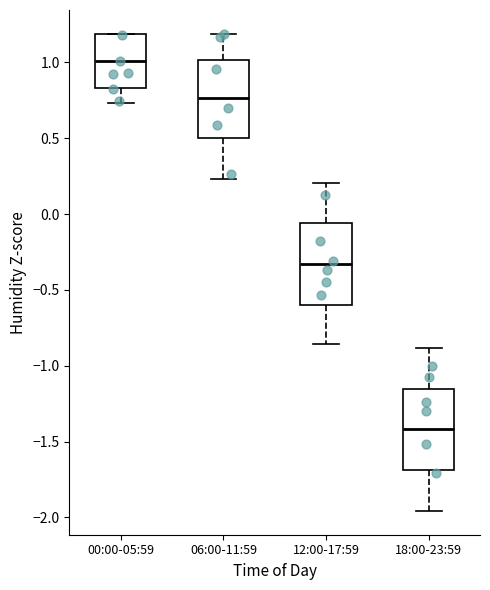

Which box has the lowest median line?

18:00-23:59